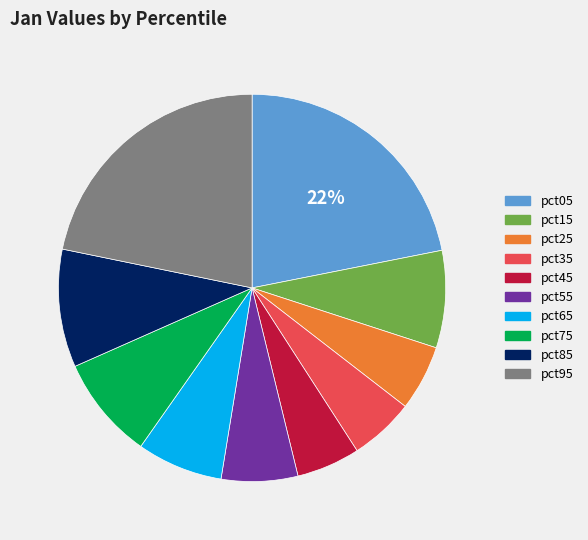

To the nearest percent, what is the difference between the largest and smallest slice percentages?

17%